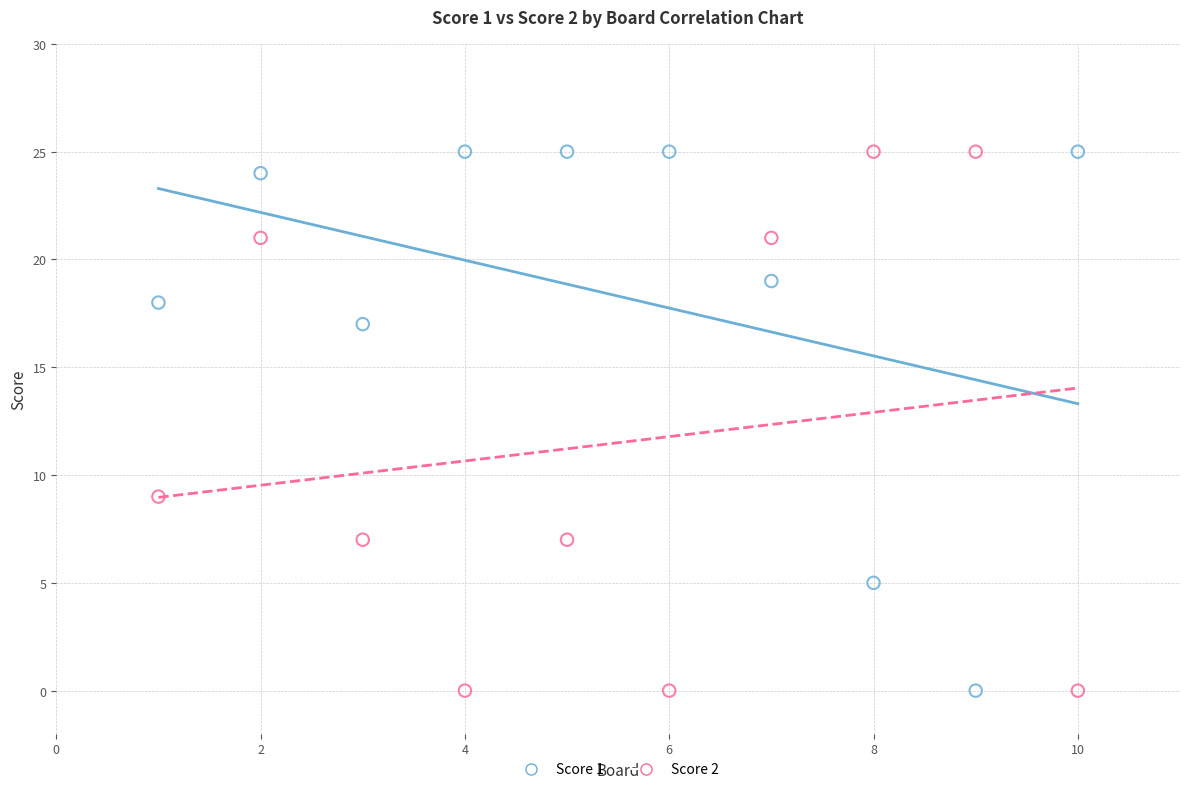

What is the X range (max minus min) for the scatter plot?

9